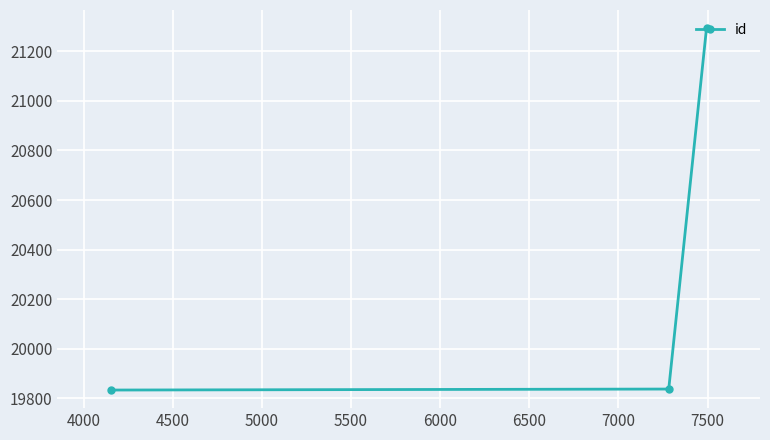

What is the value of the 3rd point from the left?

21293